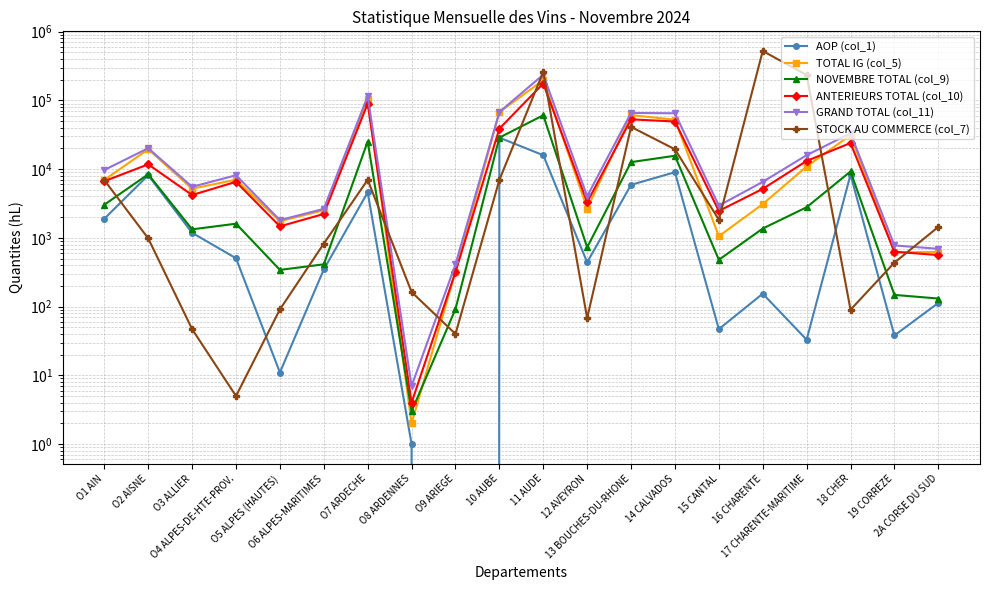

Count the number of data series in this chart.

6